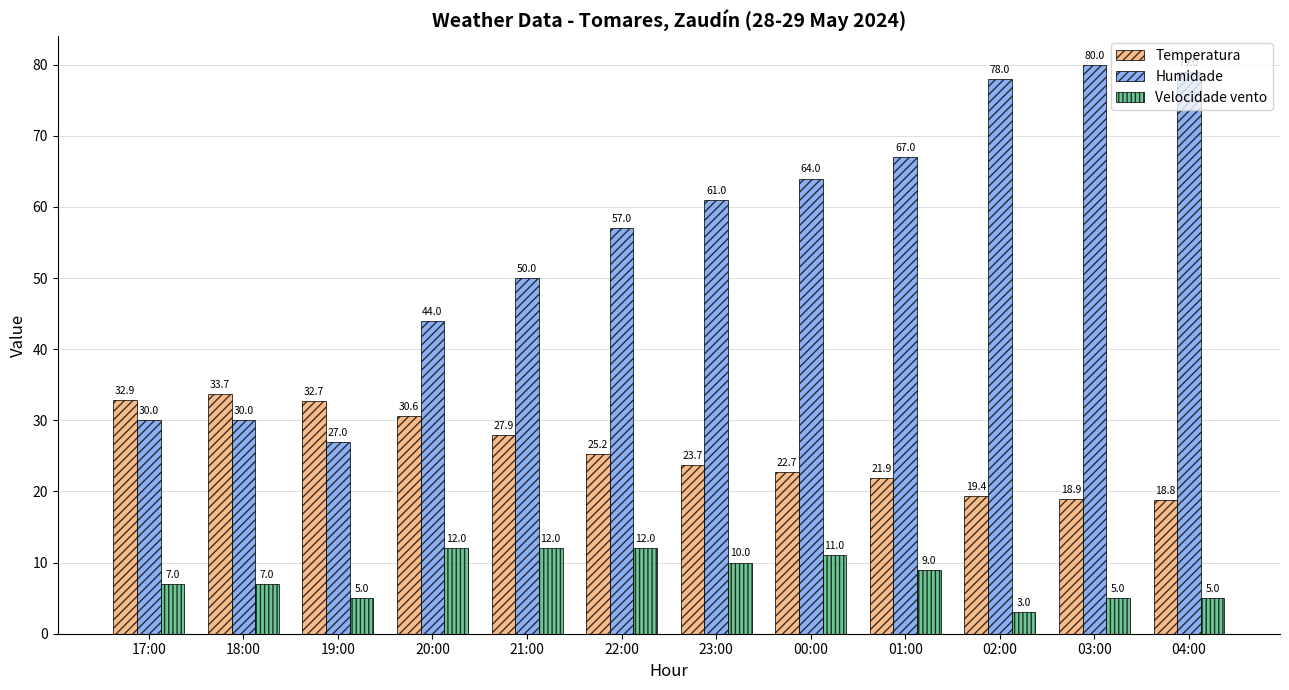

Which category has the lowest value in the Humidade series?

19:00